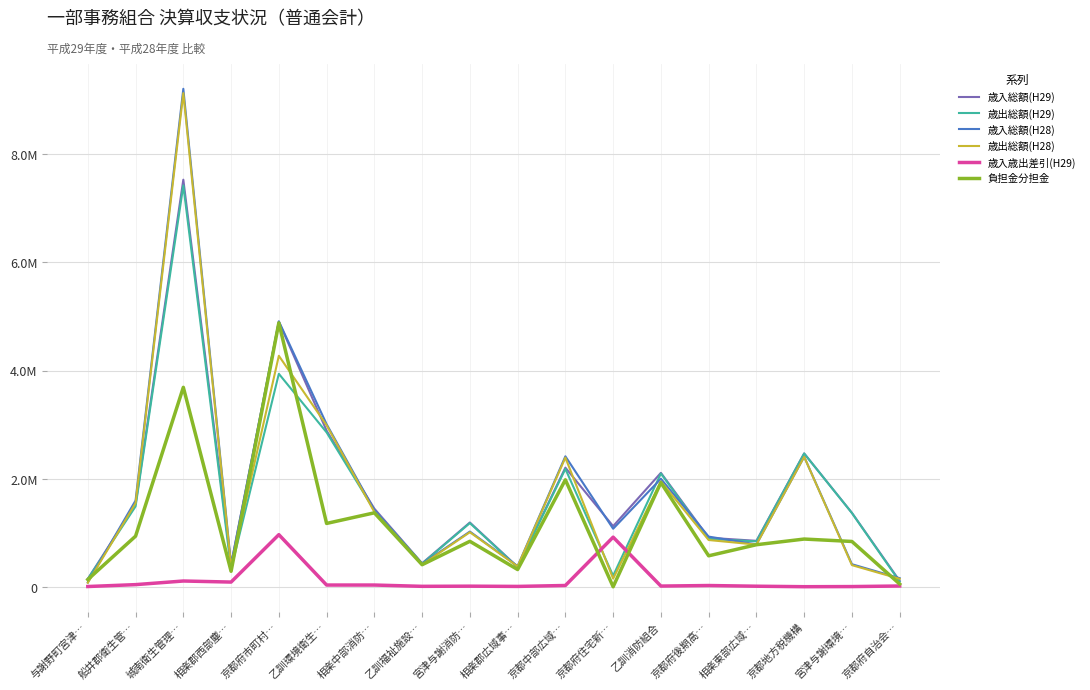

Is this an area chart (filled region under the line)?

No